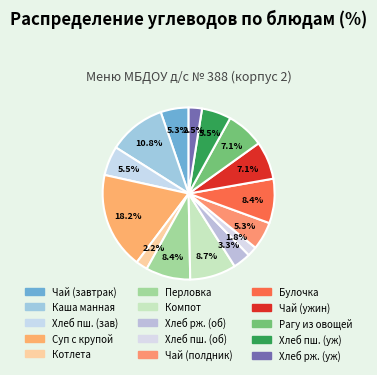

Does any single category account for the majority?

No